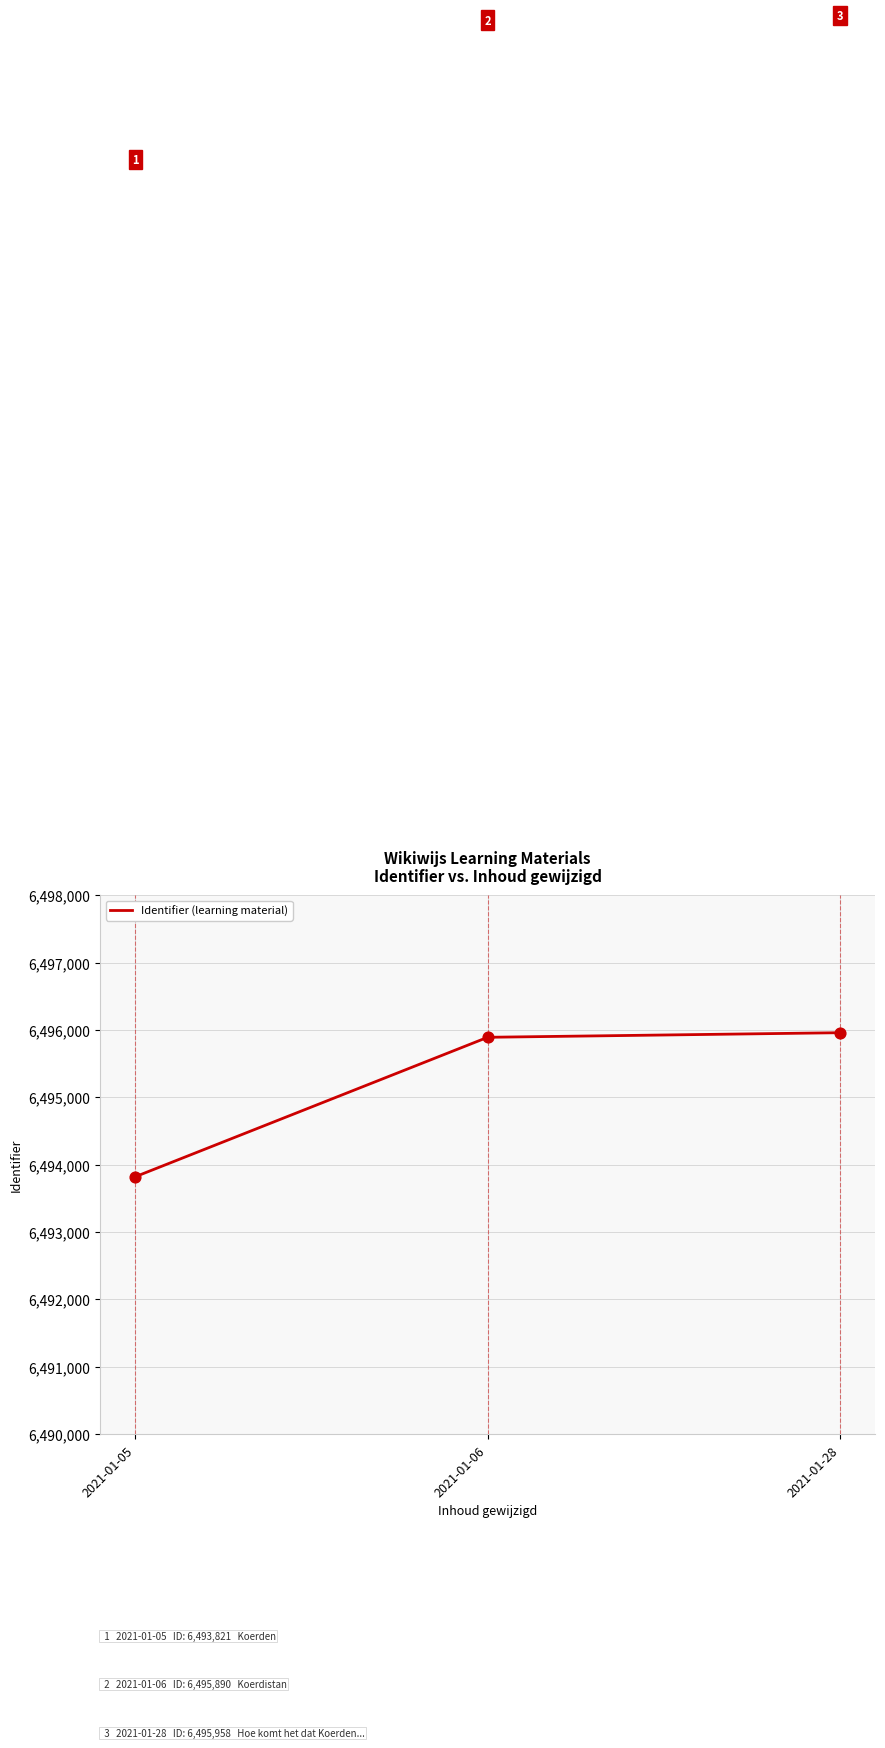

What is the ratio of the value at 2021-01-28 to the value at 2021-01-05?

1.0